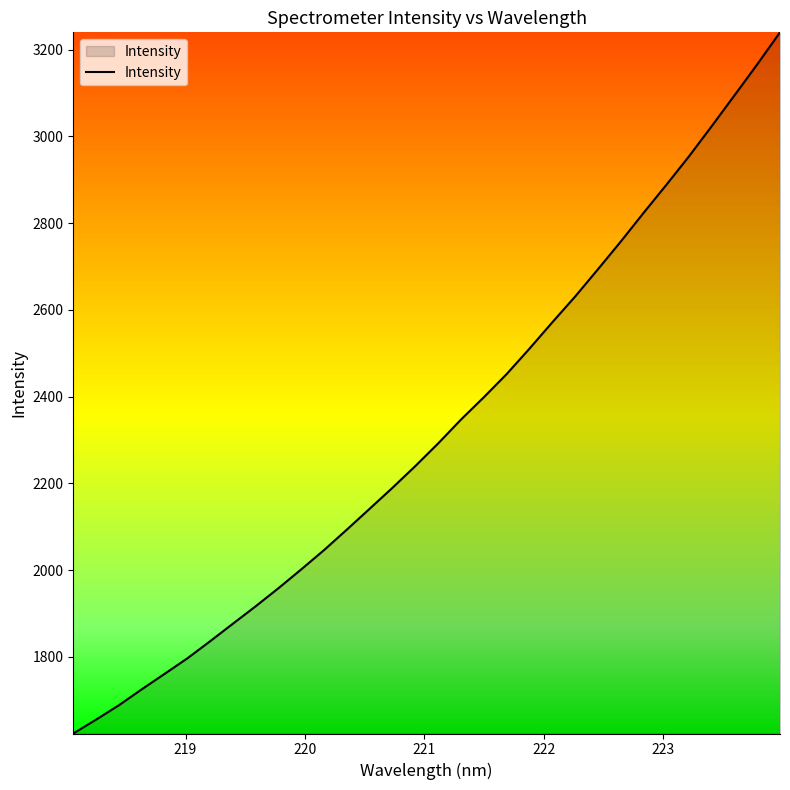

What is the maximum value shown in the chart?

3239.7